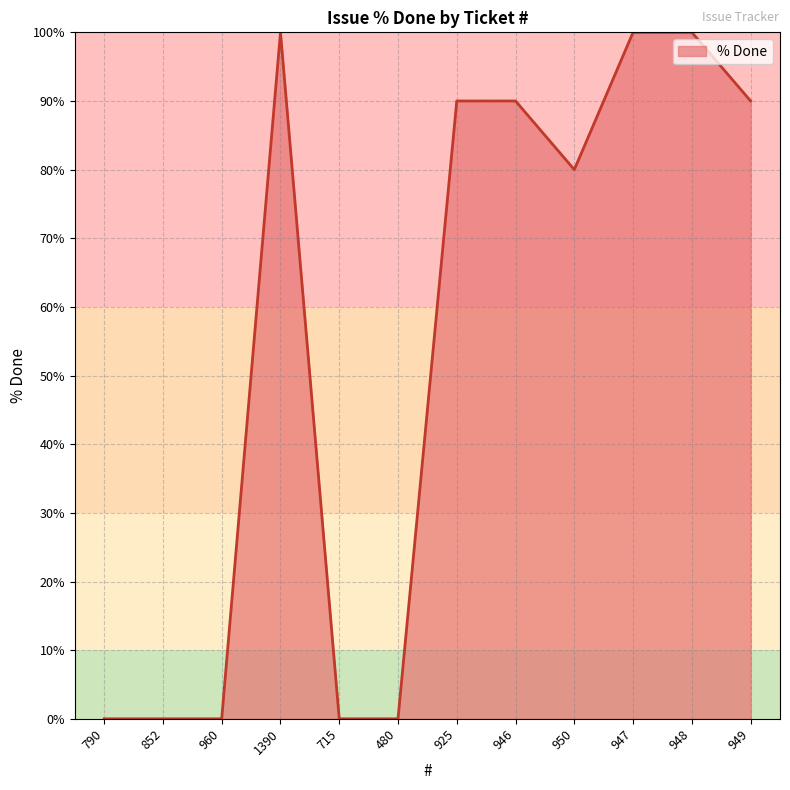

What position from the left is 1390?

4